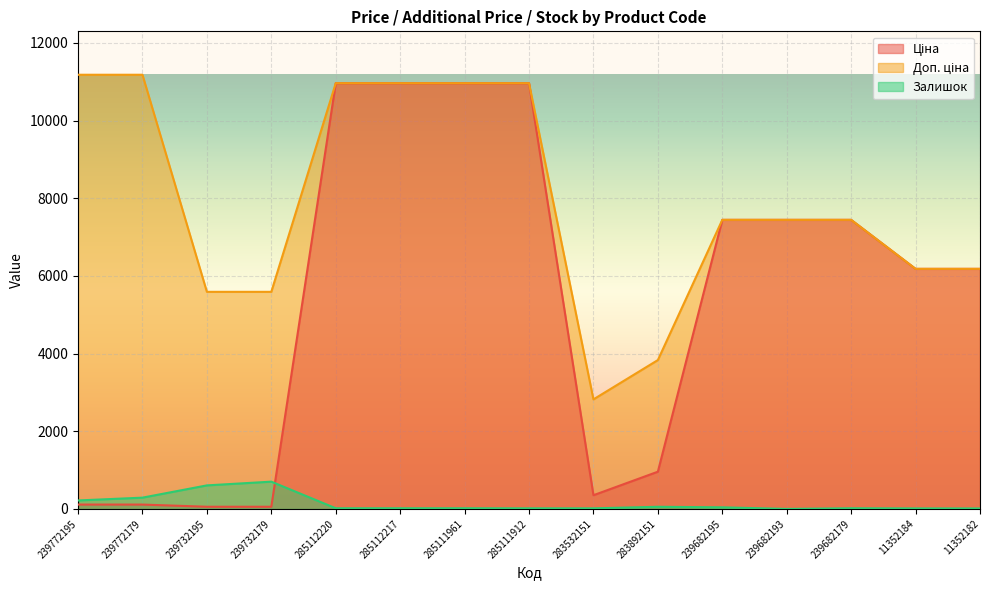

At which label does Залишок reach its peak?

239732179